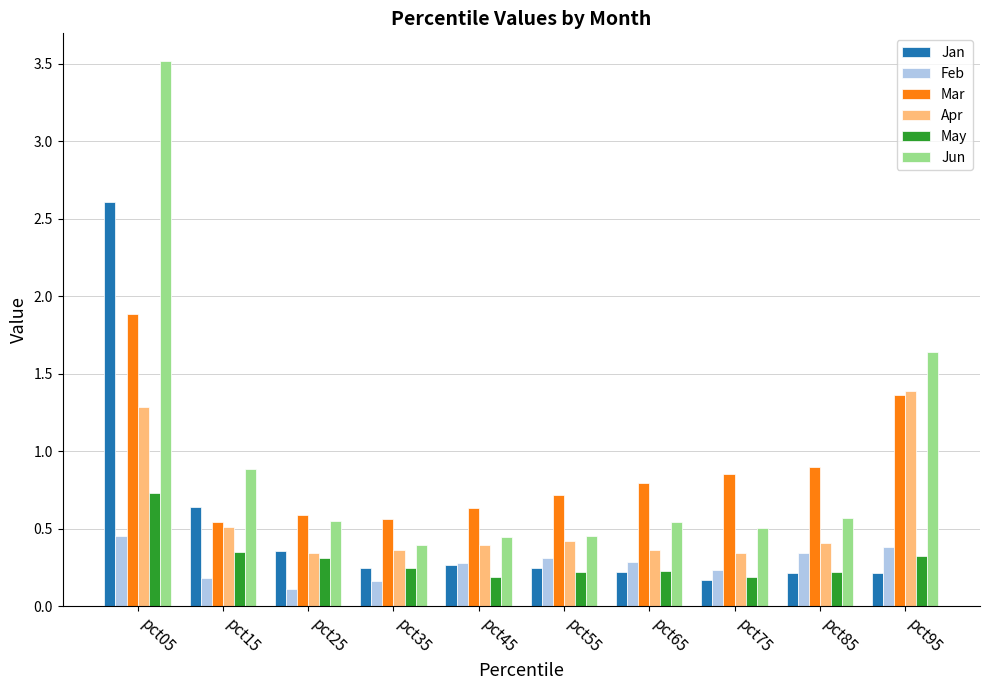

Rank the series by their maximum value, from highest to lowest.

Jun, Jan, Mar, Apr, May, Feb